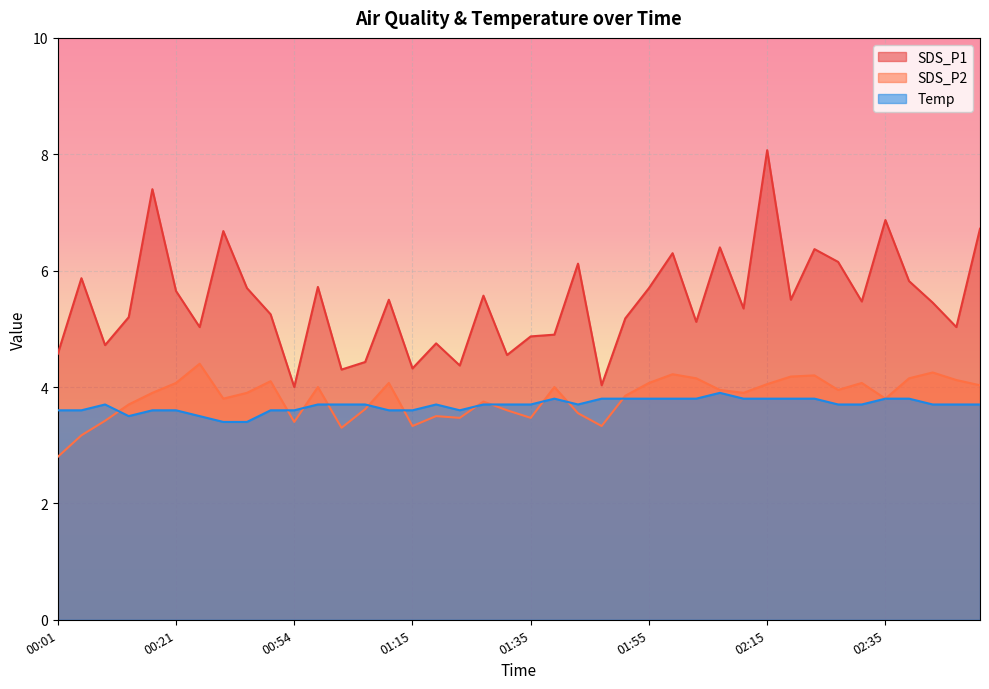

True or false: Temp and SDS_P1 cross at least once.

False